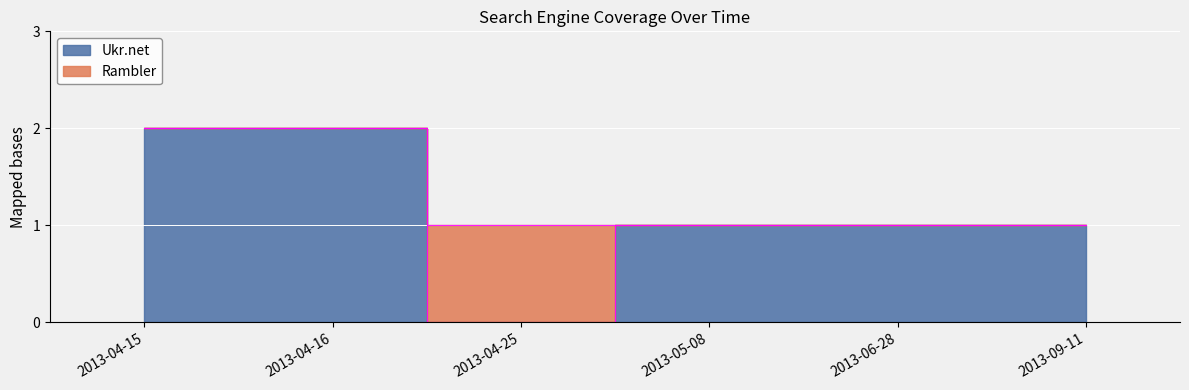

True or false: there are more than 0 points higher than both neighbors.

False